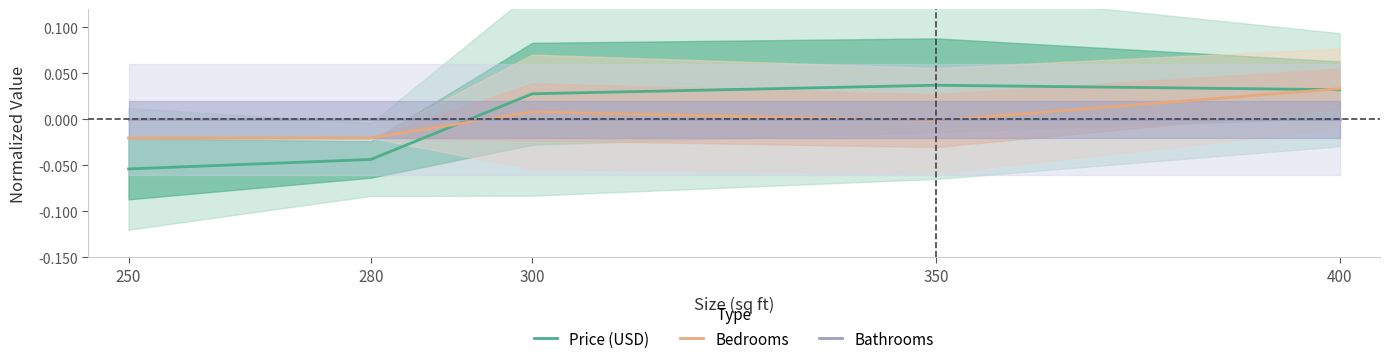

What are all the series names shown in the legend?

Price (USD), Bedrooms, Bathrooms